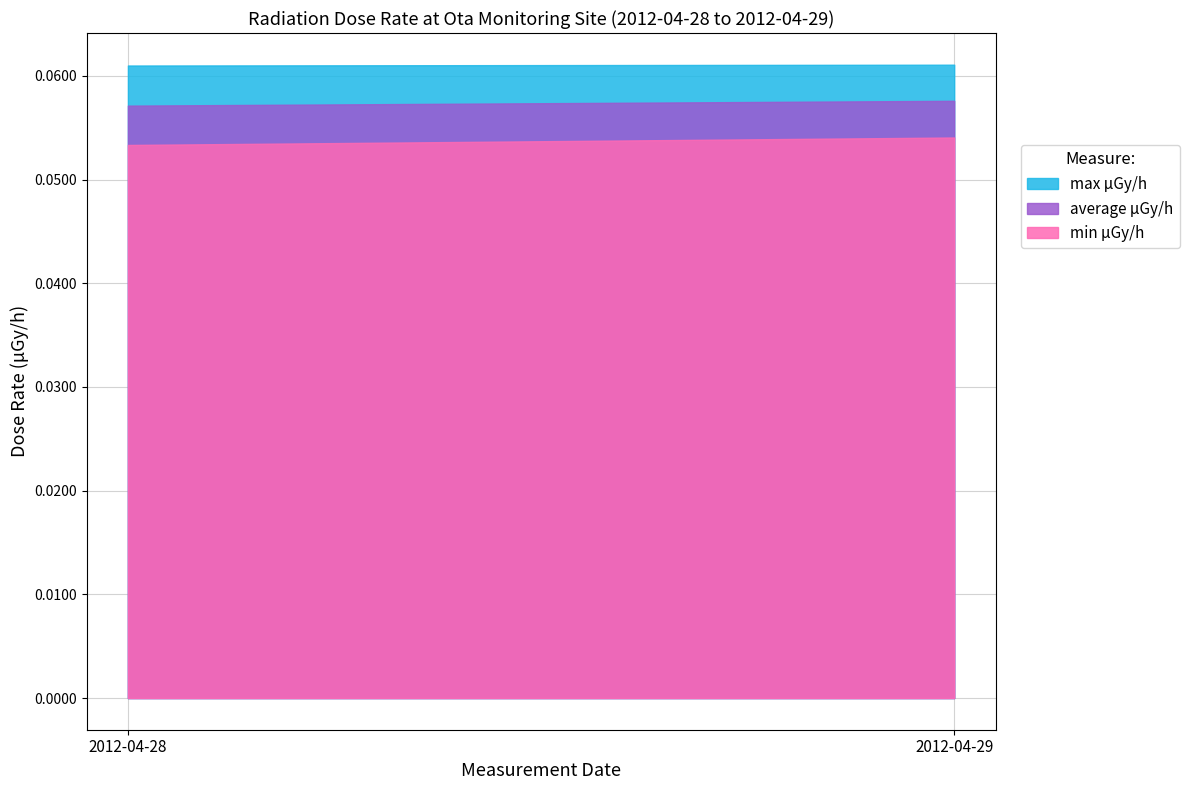

Rank the series by their average value, from lowest to highest.

min μGy/h, average μGy/h, max μGy/h